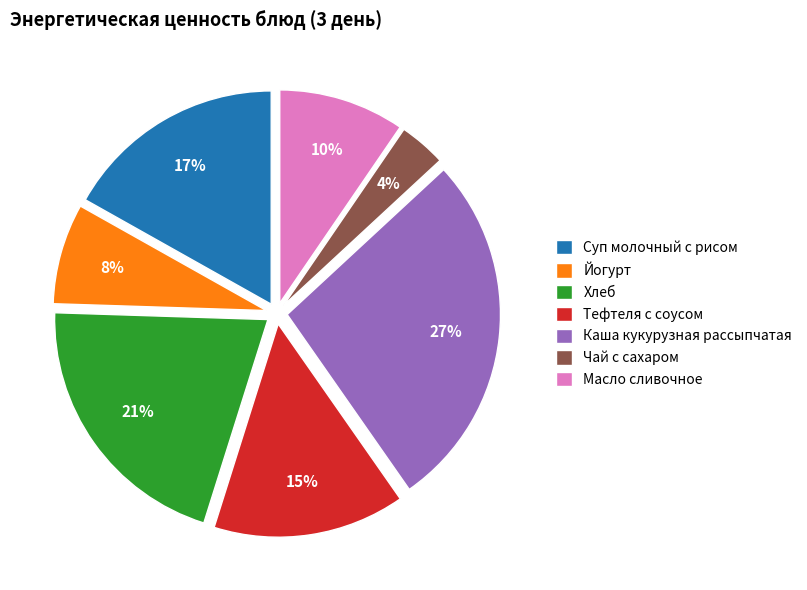

Do Тефтеля с соусом and Суп молочный с рисом together represent more than half of the pie?

No